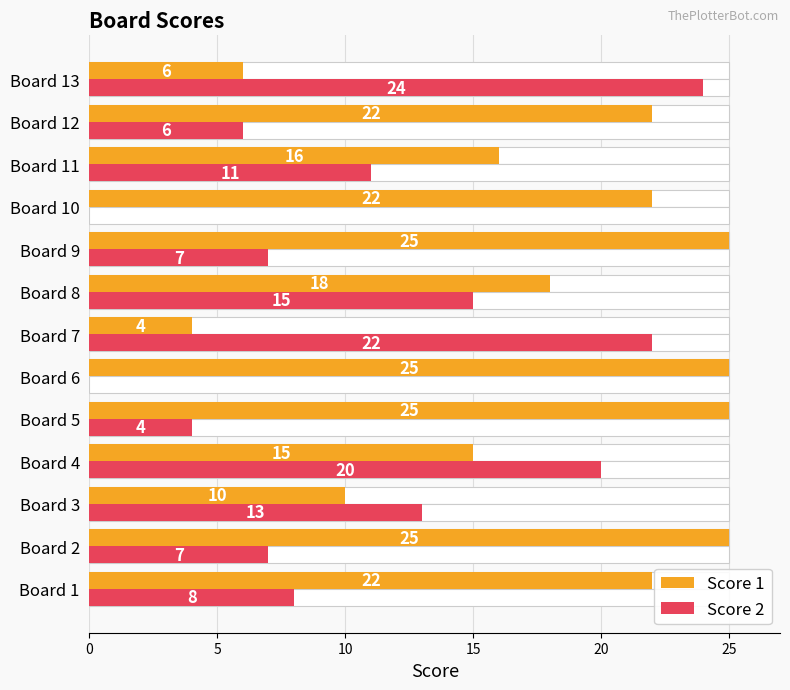

How many groups of bars are there?

13